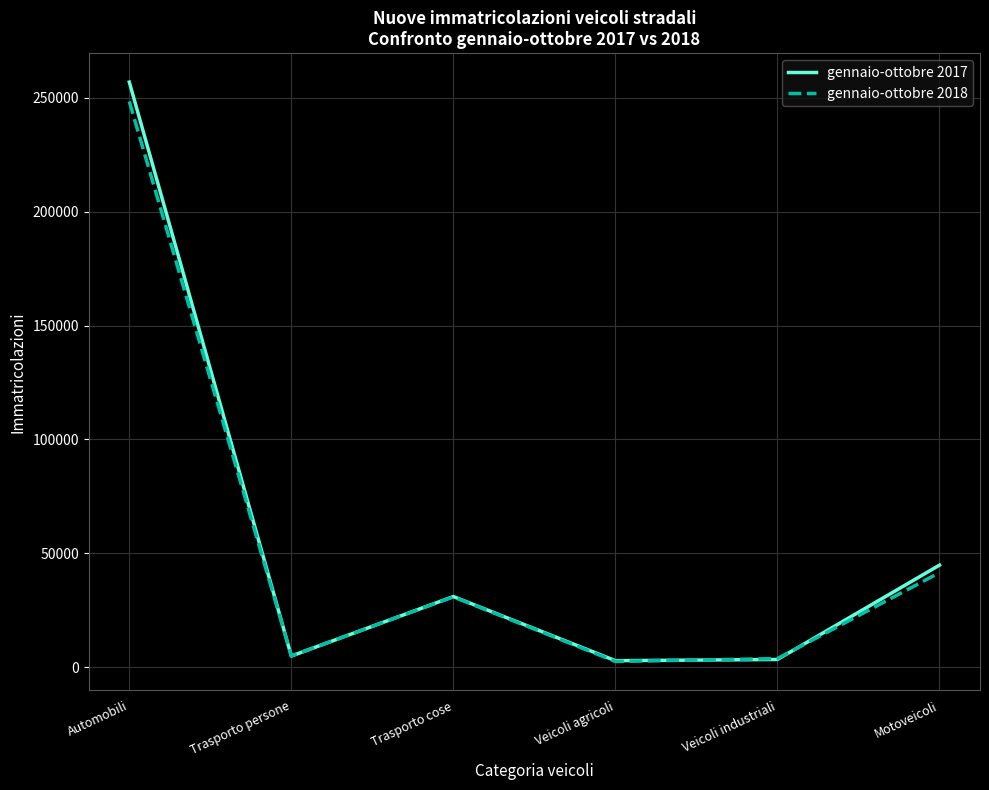

What is the greatest value displayed?

256896